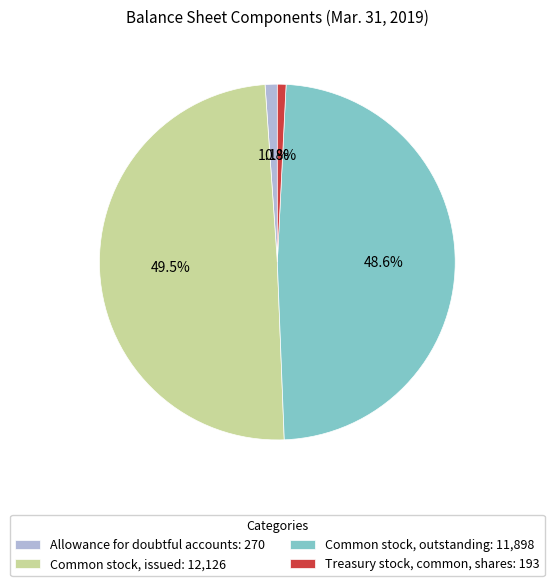

Does Common stock, outstanding: 11,898 account for over 50% of the chart?

No